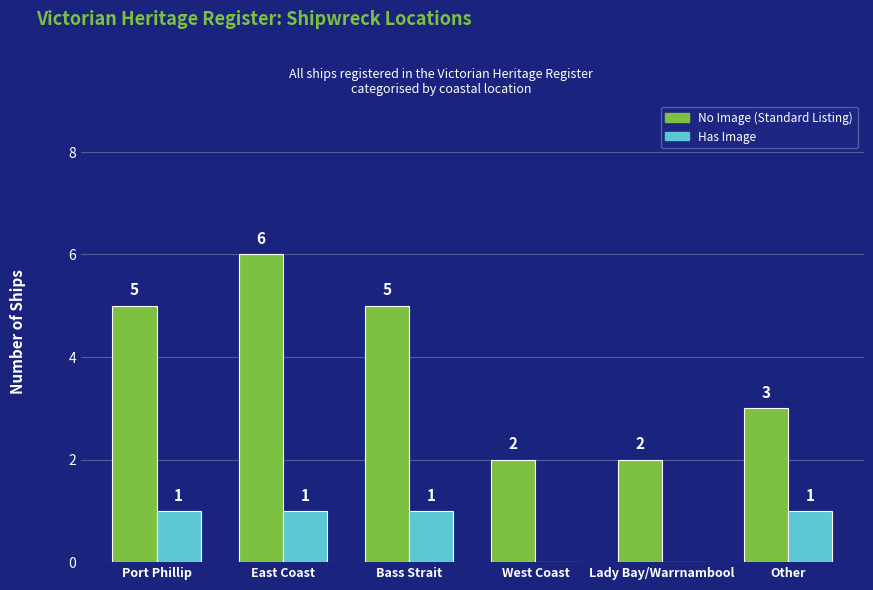

The value of Has Image at Other is 2. True or false?

False